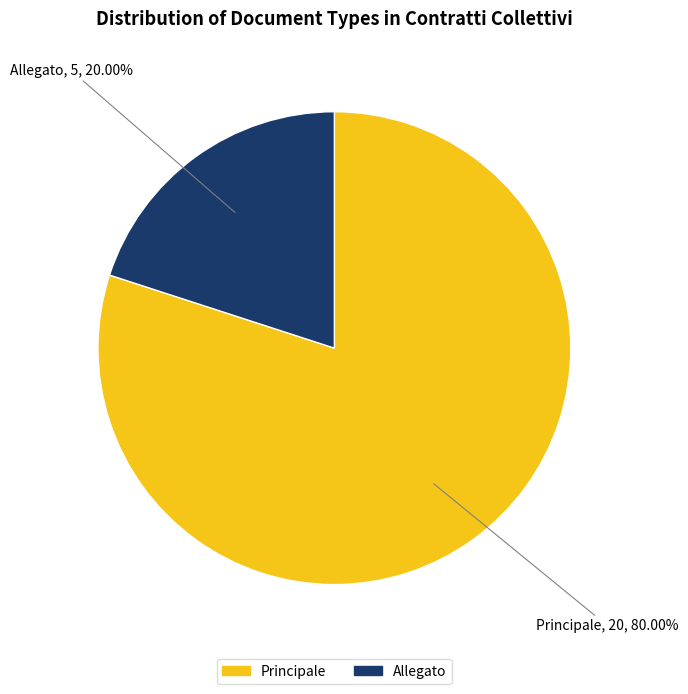

What is the largest slice in the pie chart?

Principale